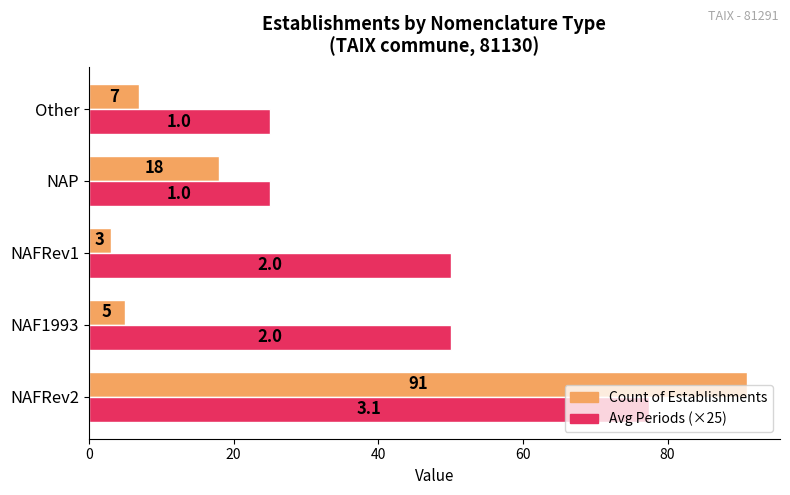

Which series has the largest total across all categories?

Avg Periods (×25)